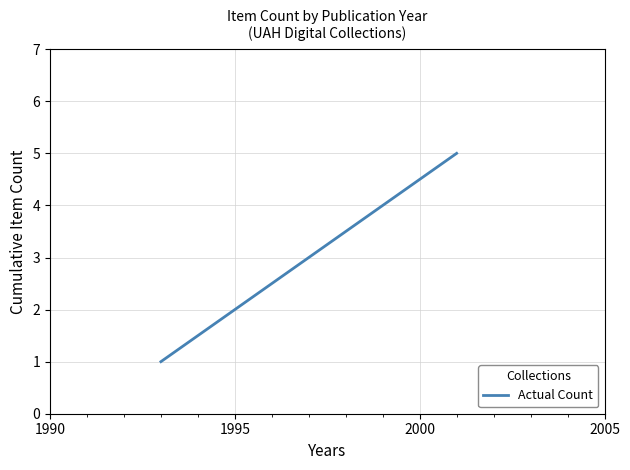

What is the minimum value shown in the chart?

1